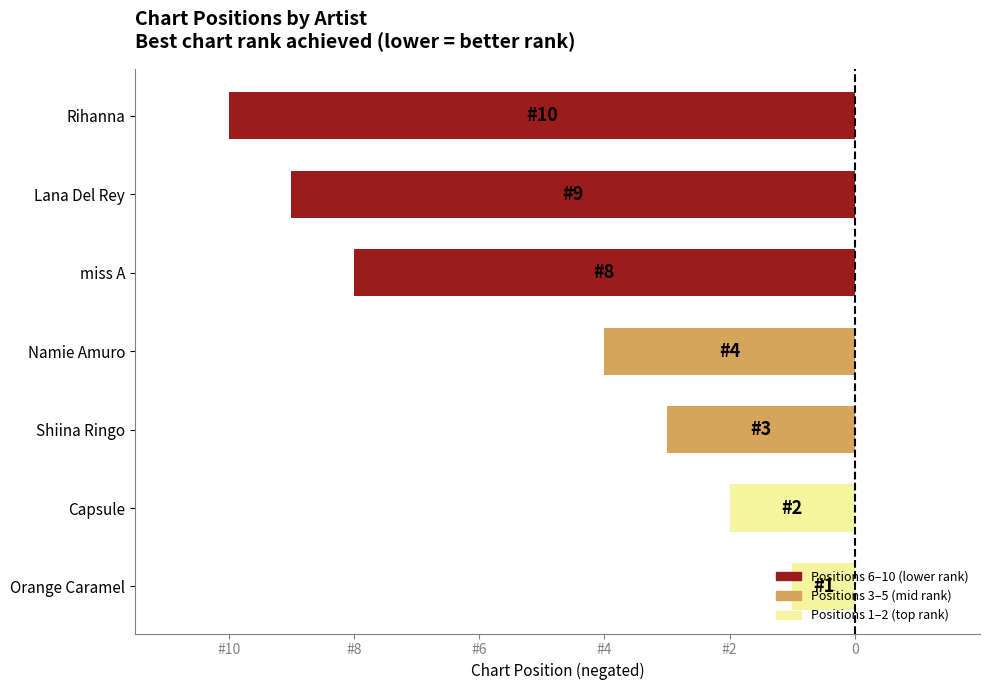

What is the difference between the second highest and minimum values?

8